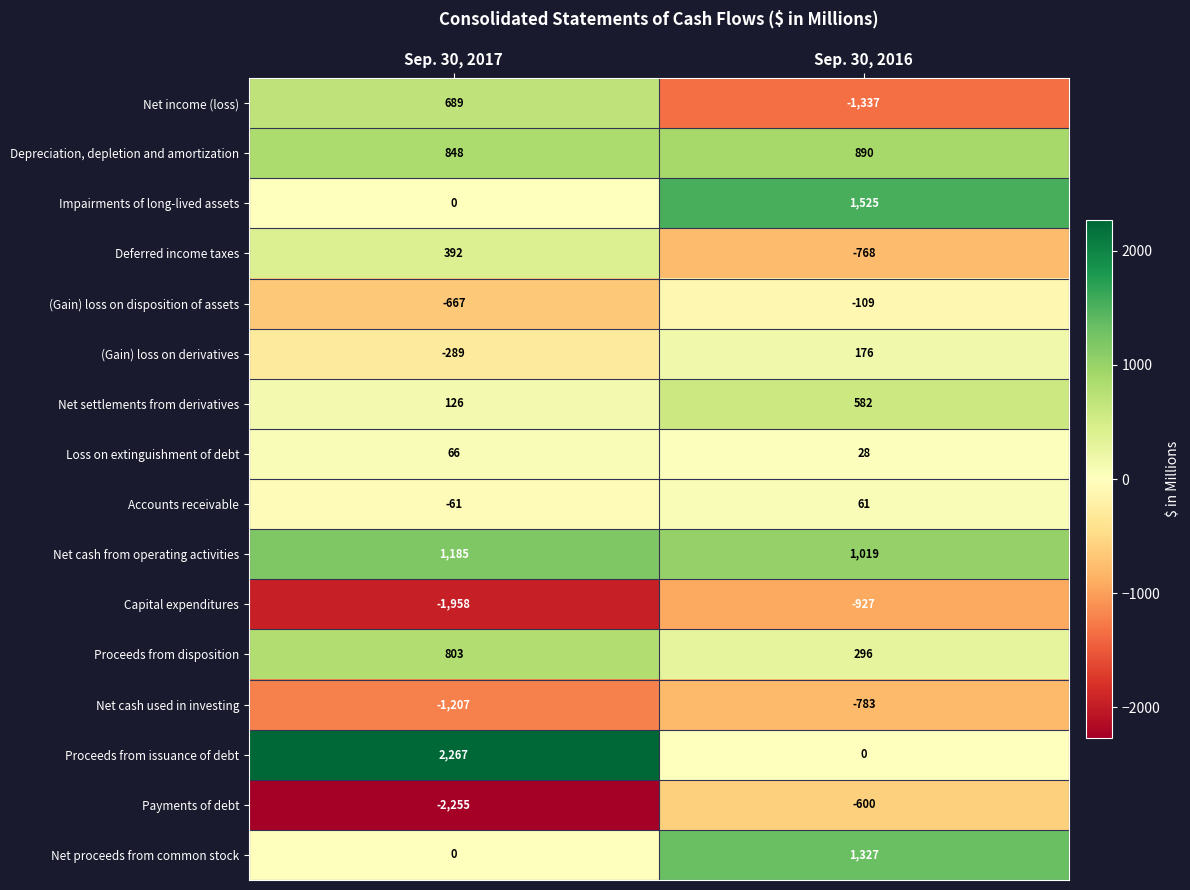

Which label corresponds to the smallest value in the chart?

Sep. 30, 2017